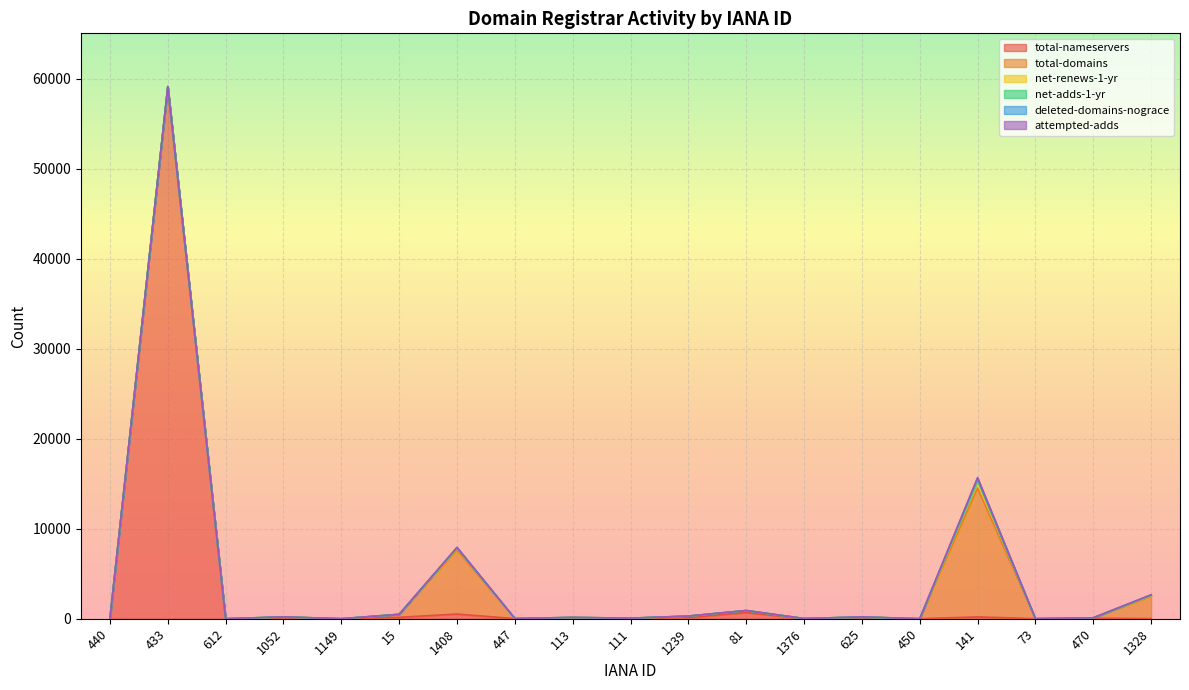

How many interior local peaks does the total-domains series have?

7